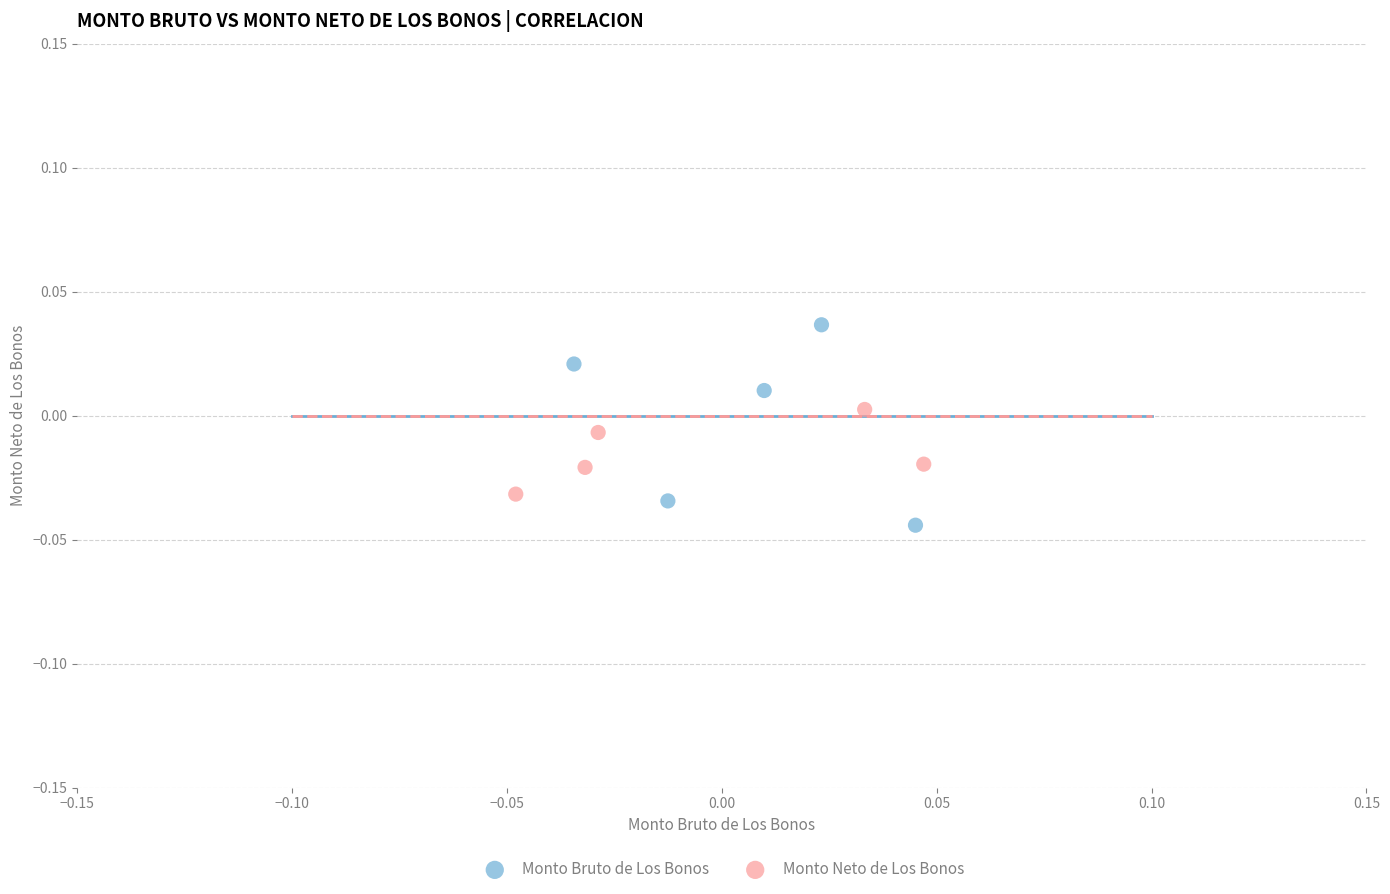

Which series has the widest spread of Y values?

Monto Bruto de Los Bonos